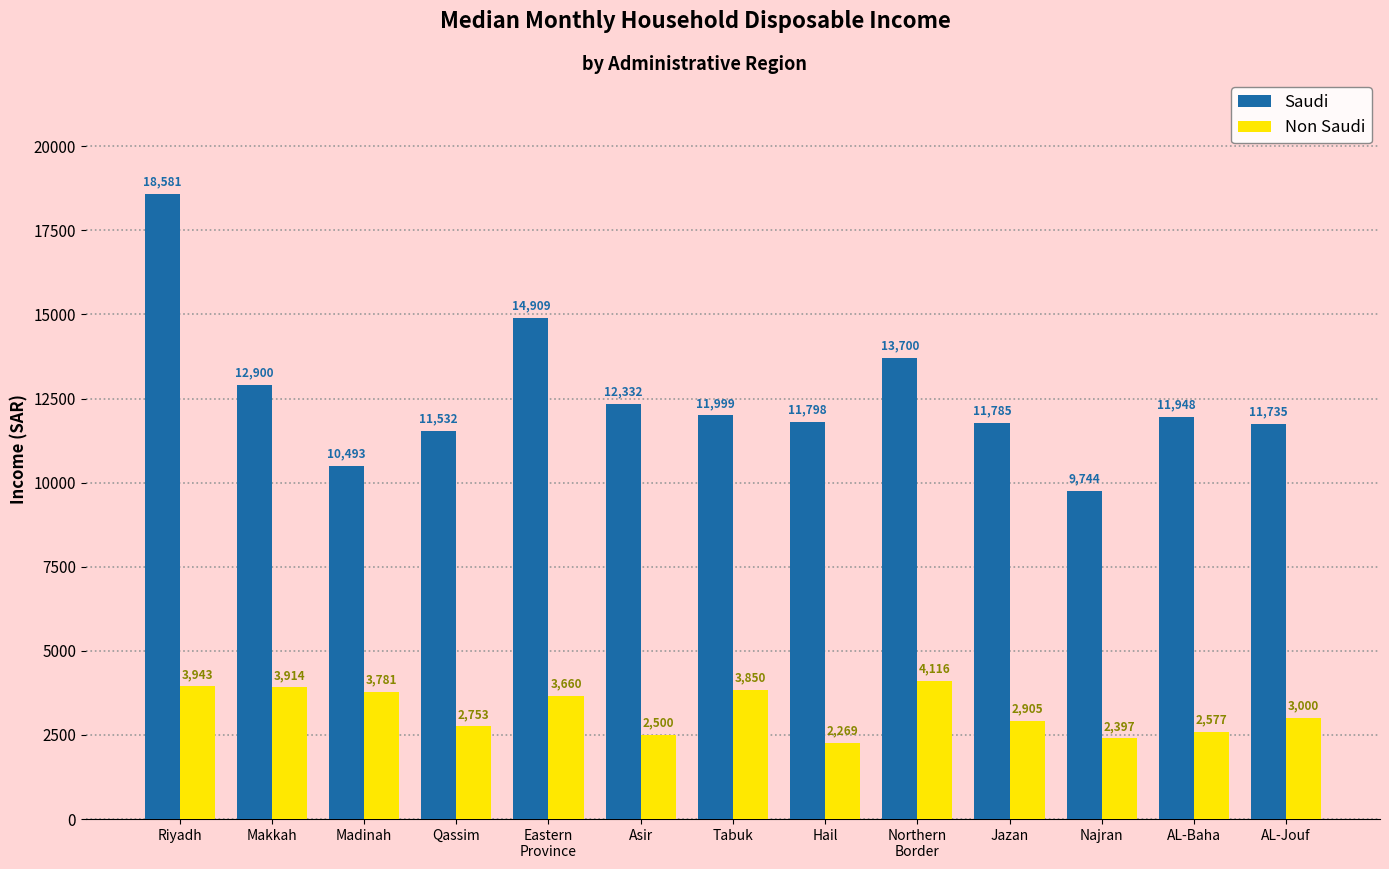

Between Northern
Border and AL-Jouf, which series saw the biggest shift?

Saudi